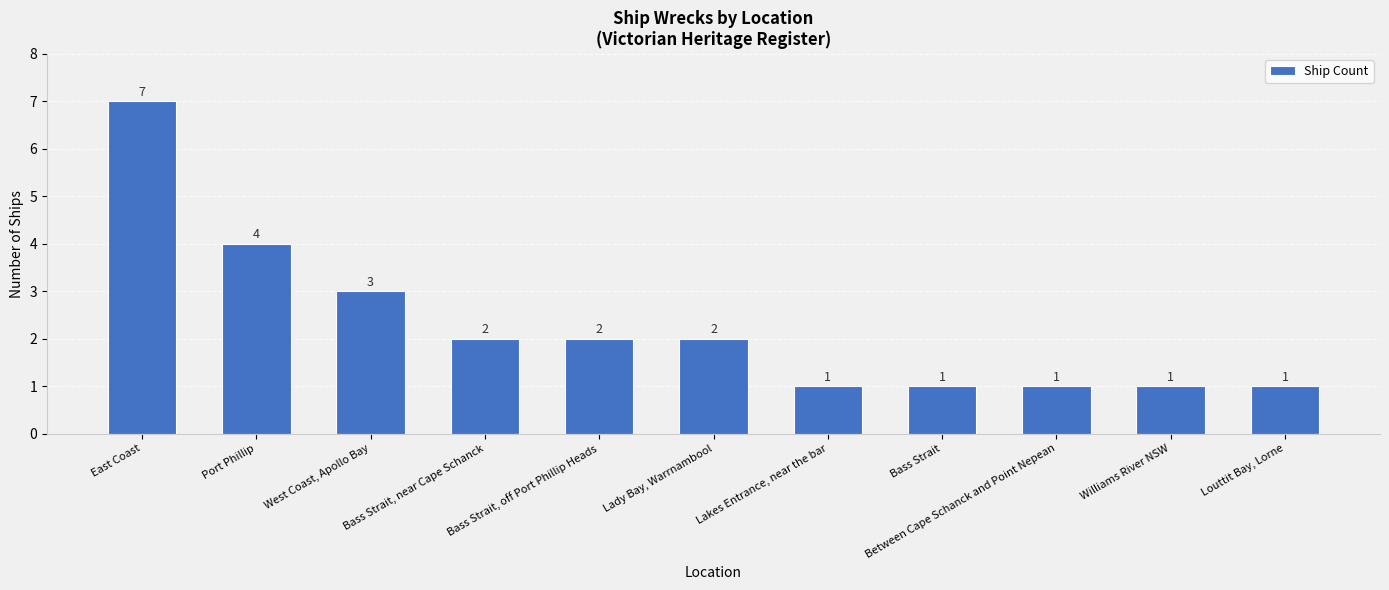

How many categories are shown in the chart?

11